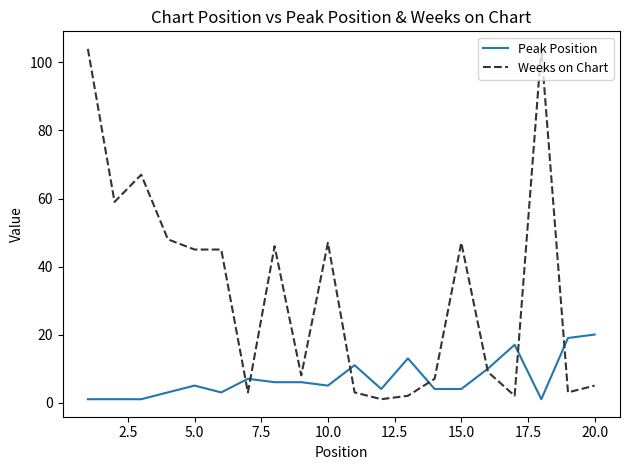

Which series has the largest total across all categories?

Weeks on Chart